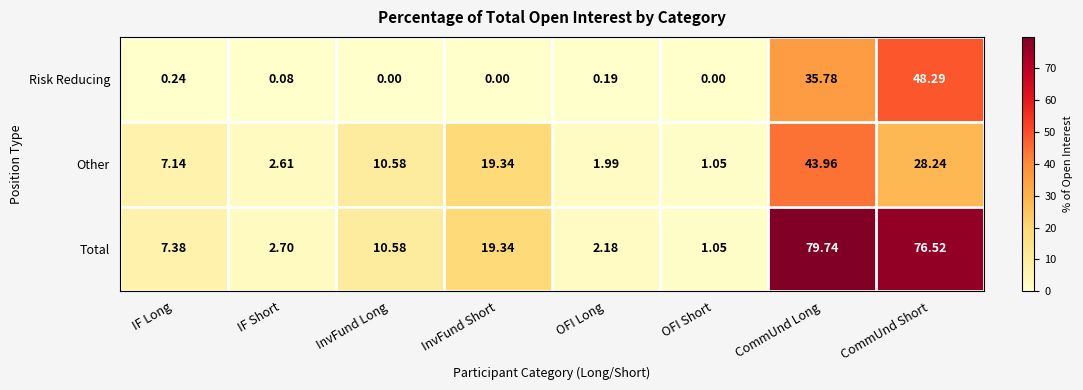

List the series in order of their overall mean, lowest first.

Risk Reducing, Other, Total